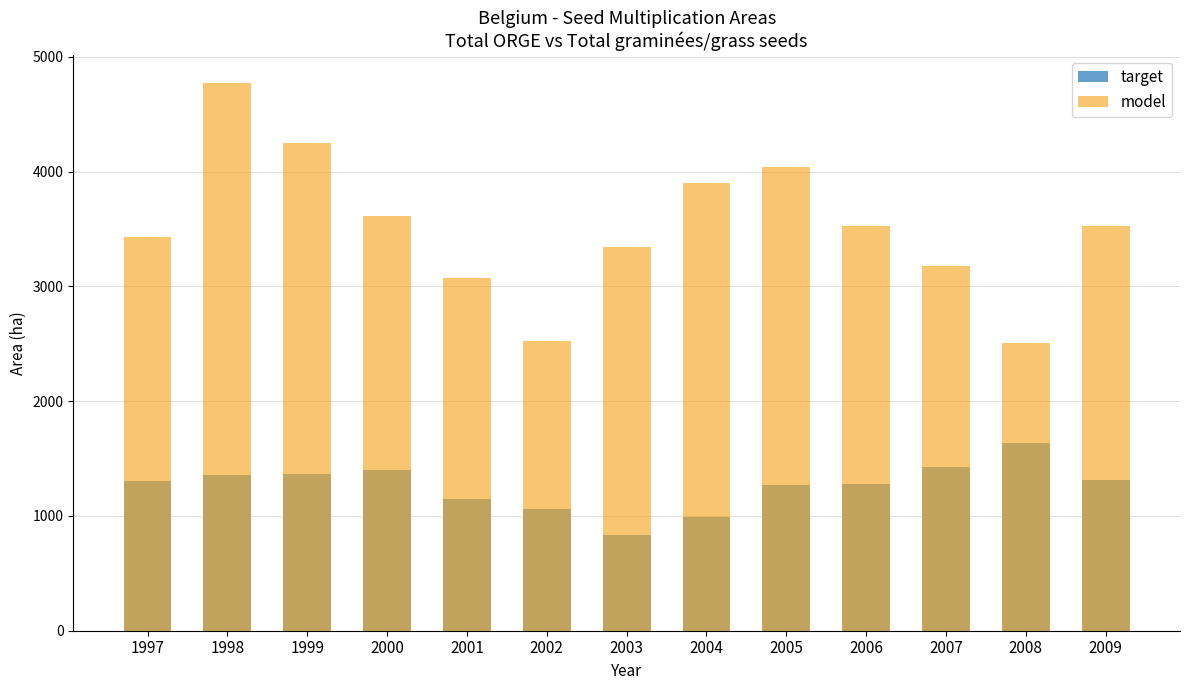

The target series shows 1894 at 2000. True or false?

False